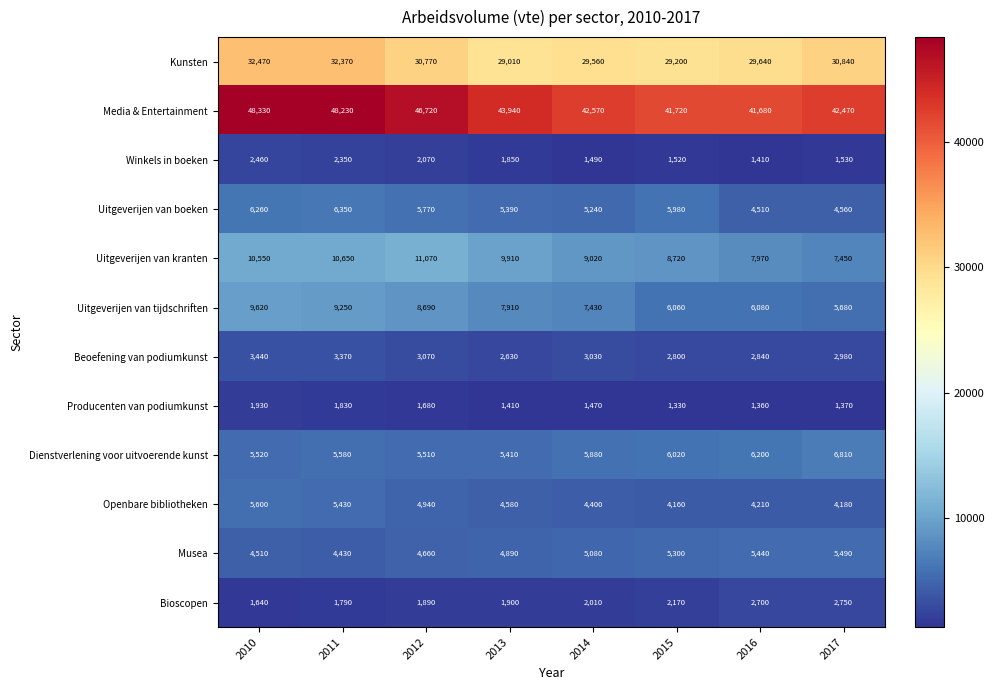

Which label corresponds to the largest value in the chart?

2010